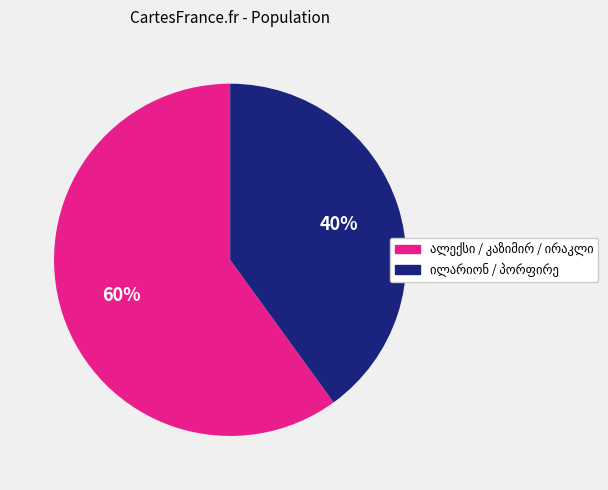

To the nearest percent, what is the difference between the largest and smallest slice percentages?

20%